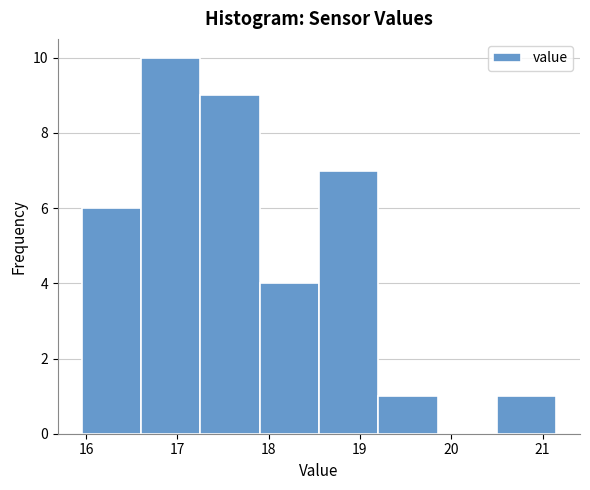

Over which range of the x-axis is the bar tallest?

16.60 to 17.25